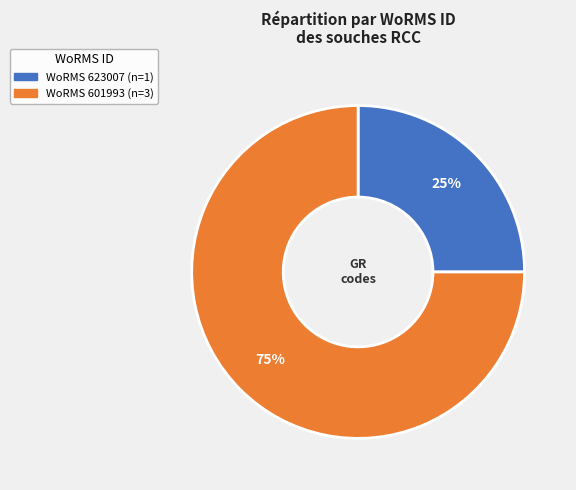

How many slices are in this pie chart?

2